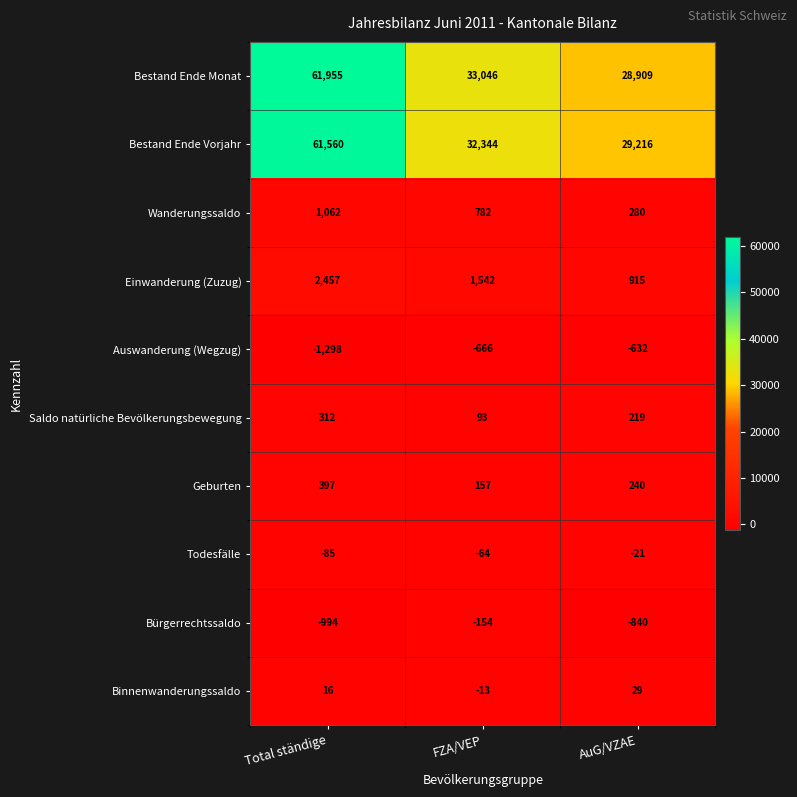

Which label corresponds to the smallest value in the chart?

Total ständige